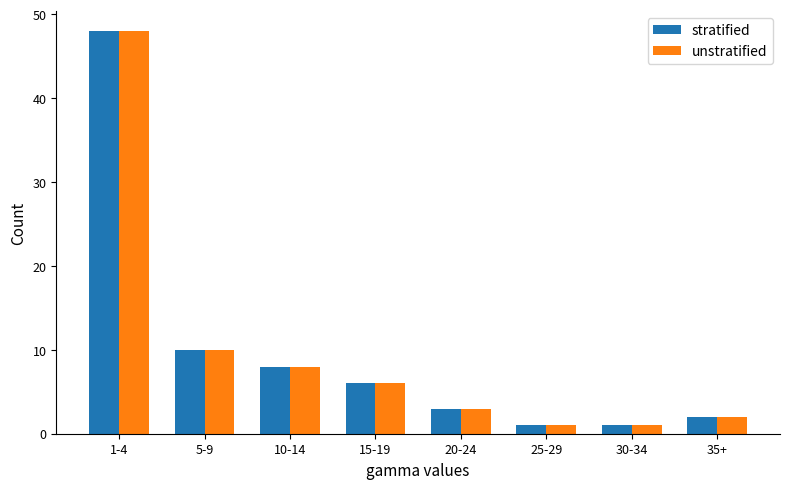

True or false: stratified has a value of 3 at 20-24.

True